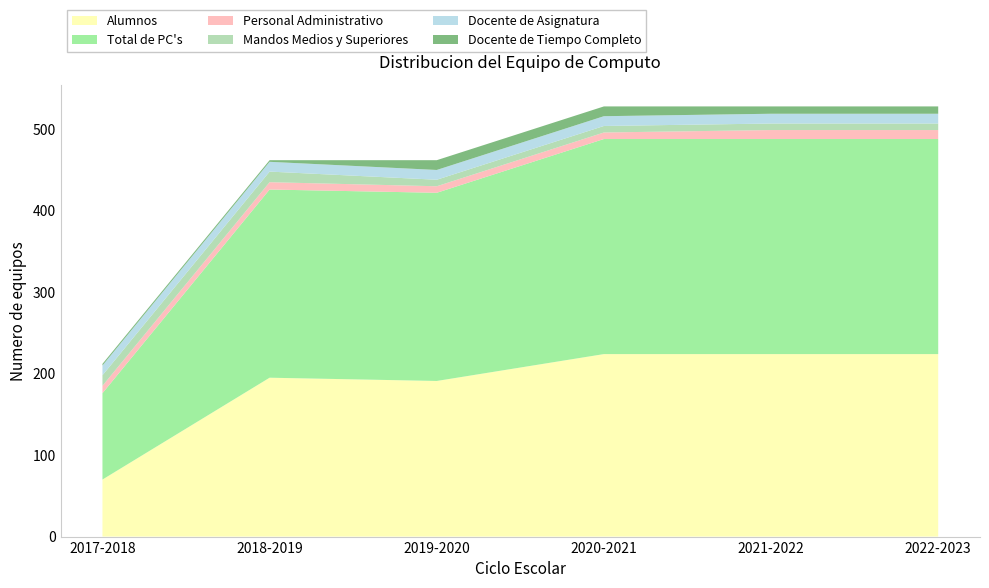

Reading left to right, extract all data points from this chart.

Alumnos: 2017-2018=70	2018-2019=195	2019-2020=191	2020-2021=224	2021-2022=224	2022-2023=224
Total de PC's: 2017-2018=106	2018-2019=231	2019-2020=231	2020-2021=264	2021-2022=264	2022-2023=264
Personal Administrativo: 2017-2018=9	2018-2019=9	2019-2020=8	2020-2021=8	2021-2022=11	2022-2023=11
Mandos Medios y Superiores: 2017-2018=13	2018-2019=13	2019-2020=8	2020-2021=8	2021-2022=8	2022-2023=8
Docente de Asignatura: 2017-2018=12	2018-2019=12	2019-2020=12	2020-2021=12	2021-2022=12	2022-2023=12
Docente de Tiempo Completo: 2017-2018=2	2018-2019=2	2019-2020=12	2020-2021=12	2021-2022=9	2022-2023=9